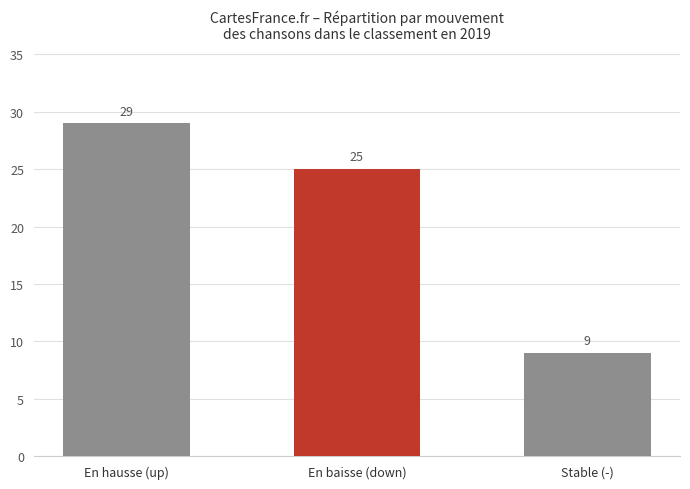

What is the approximate value at En hausse (up), to the nearest 10?

30